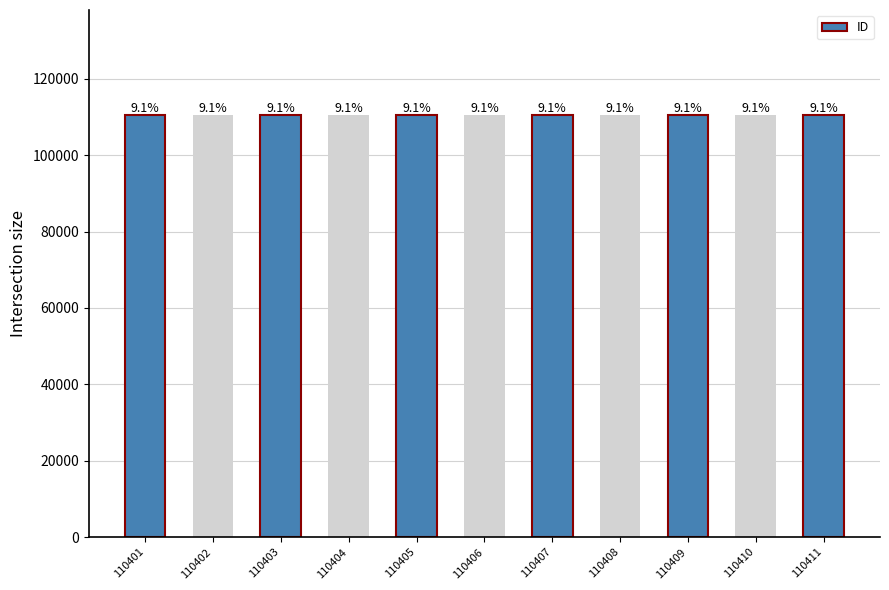

What is the sum of all values?

1214466